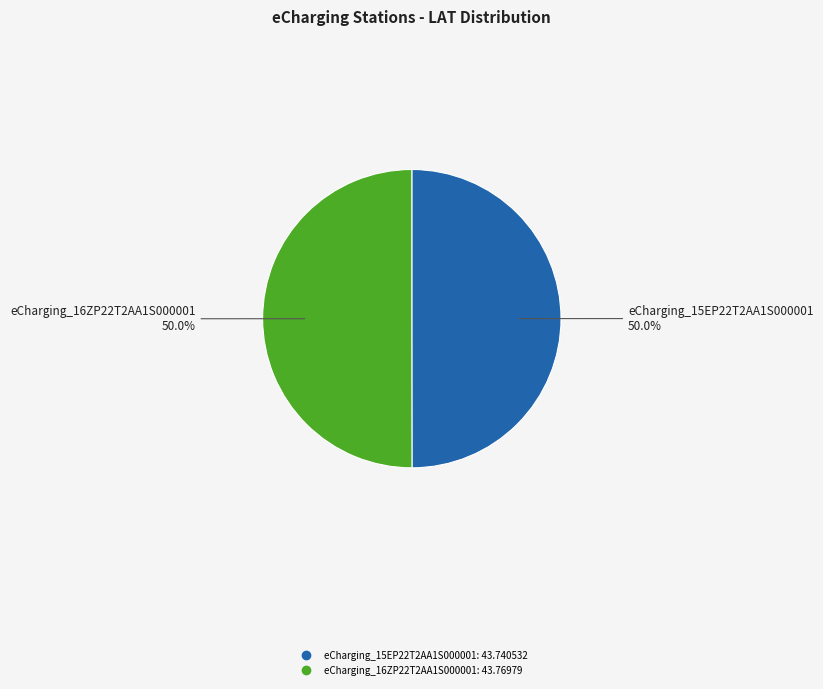

What portion of the pie excludes eCharging_16ZP22T2AA1S000001?

50.0%